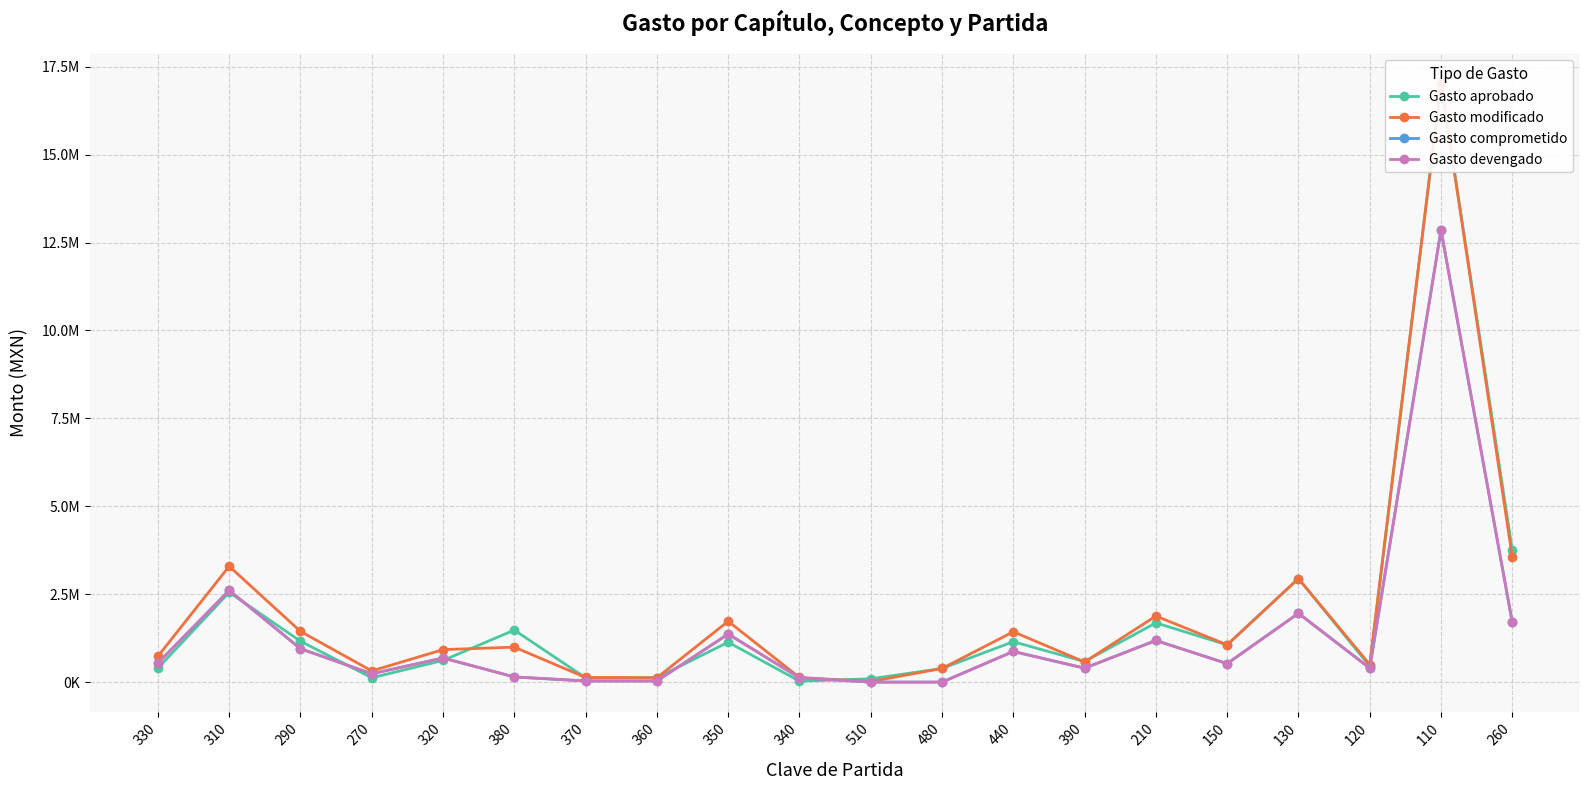

What is the difference between the second highest and second lowest values in the Gasto aprobado series?

3655397.3